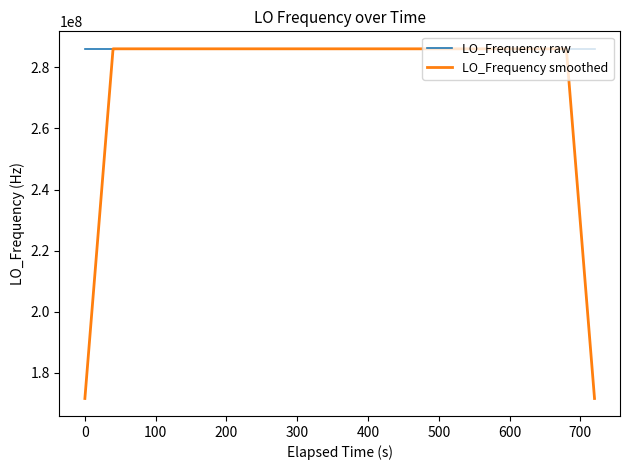

What is the maximum value shown in the chart?

286047004.0